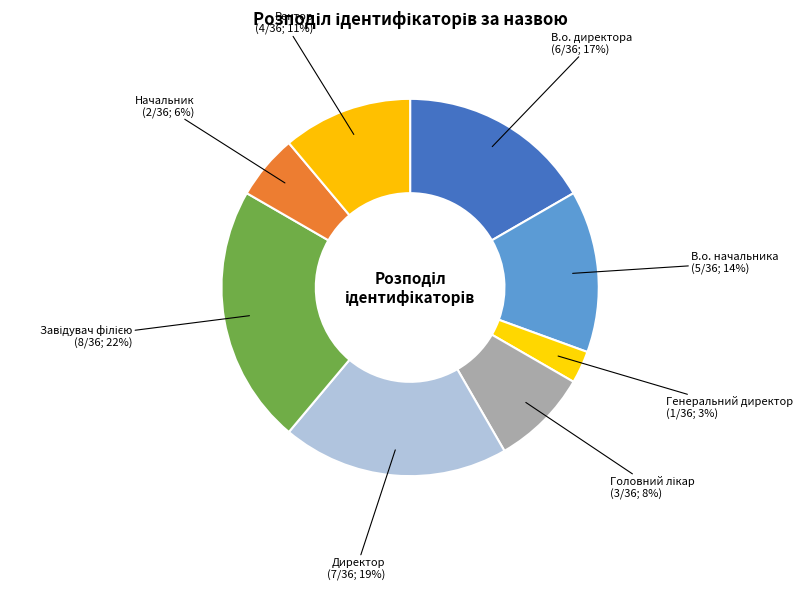

Does any single category account for the majority?

No